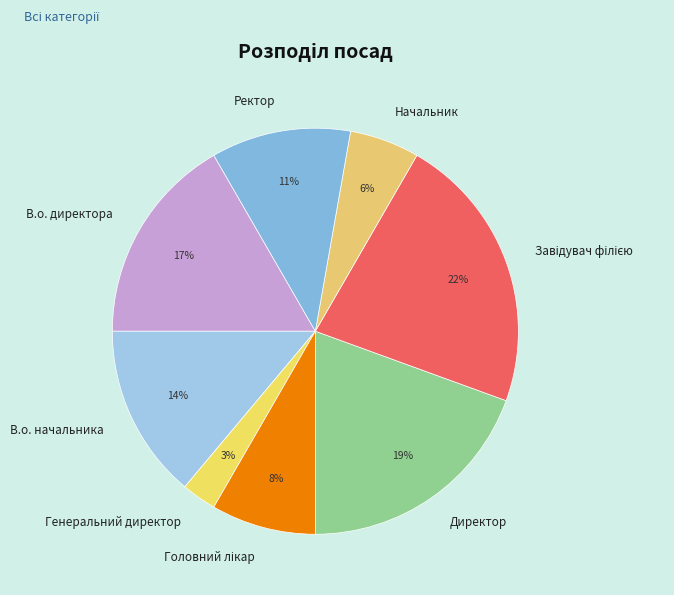

Between Начальник and Ректор, which is larger?

Ректор